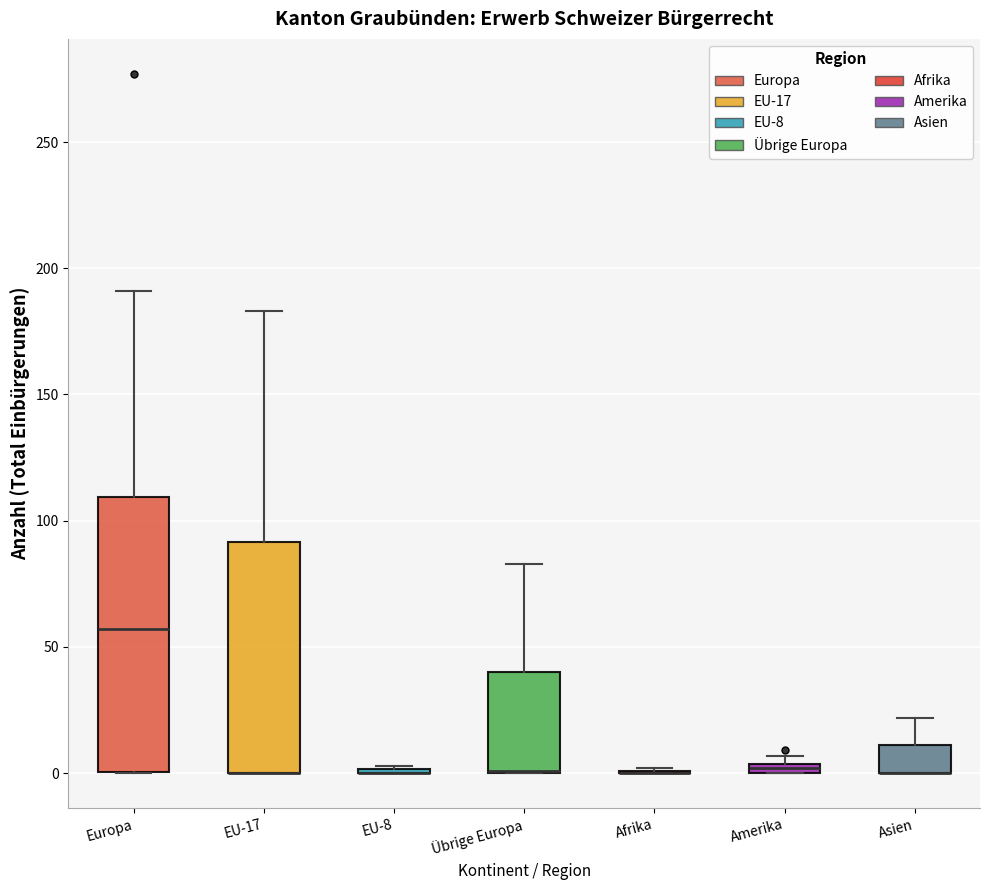

Which box is the tallest, from its lower edge to its upper edge?

Europa